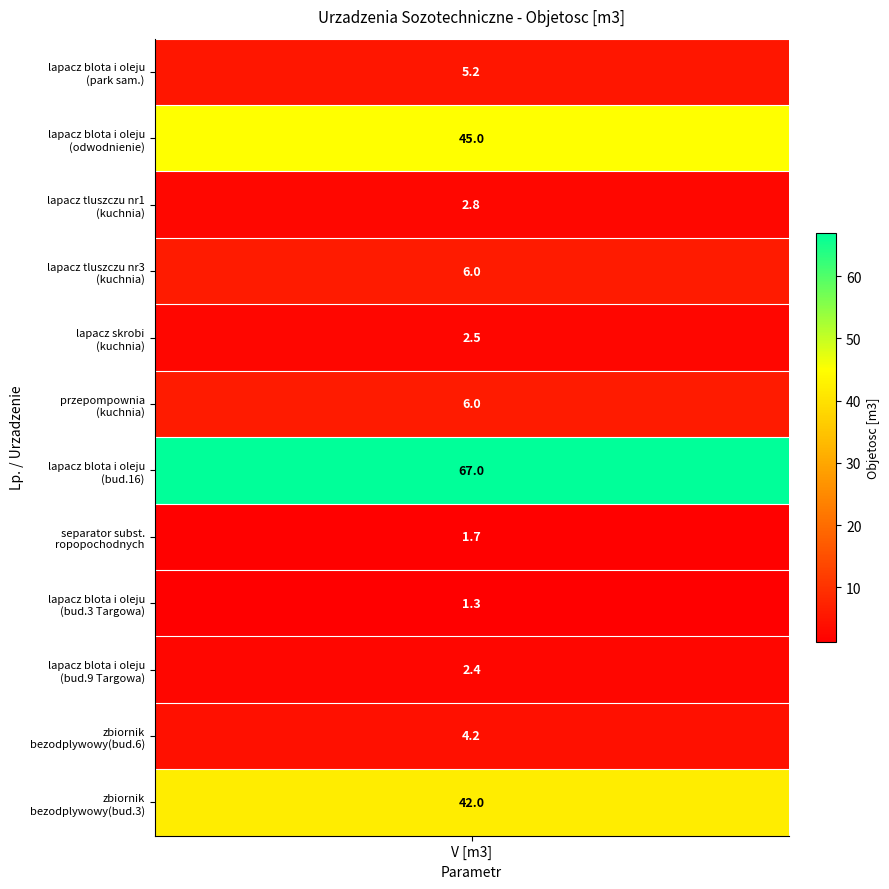

The chart shows a value of 63.0 at 12.. True or false?

False